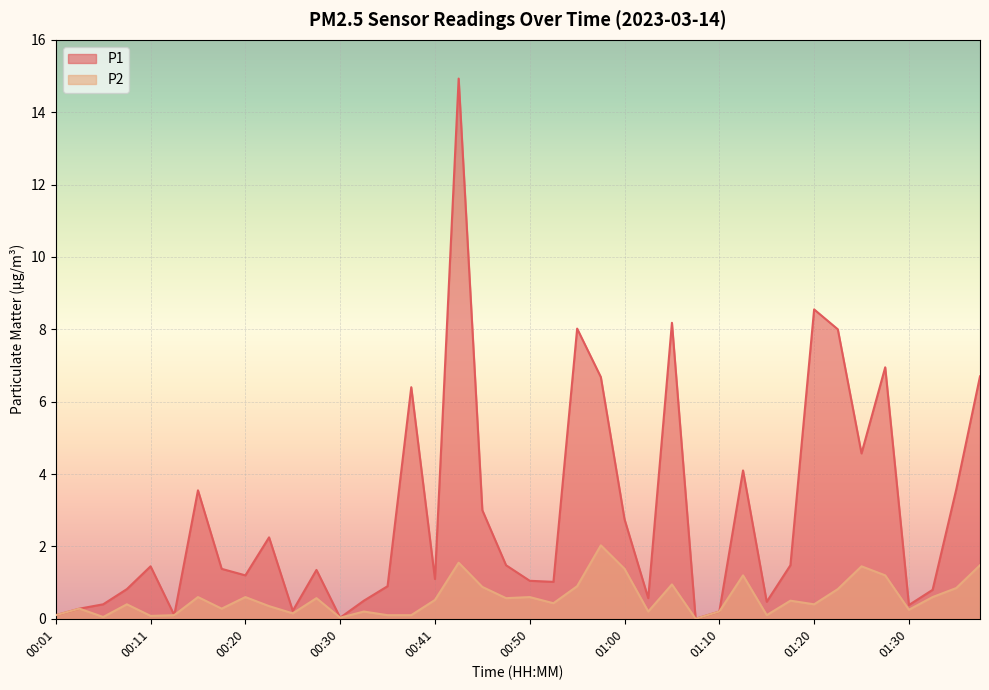

What is the average value of the P2 series?

0.6